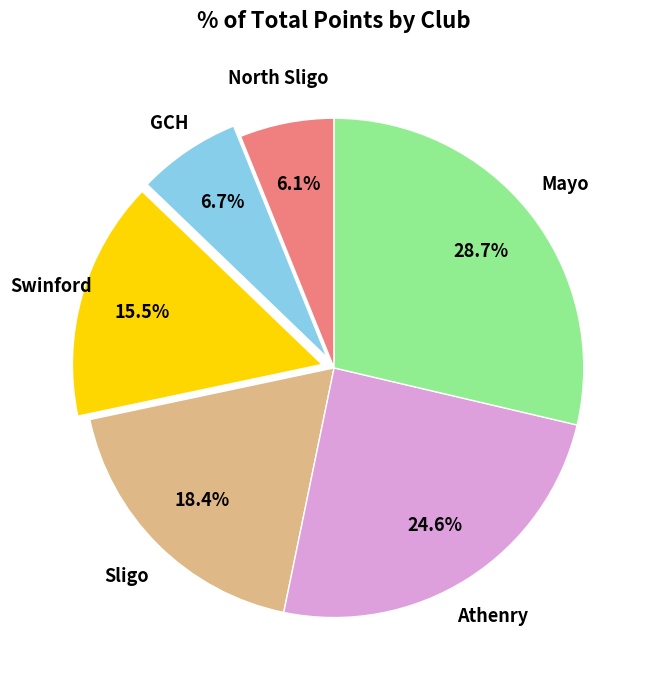

Count the number of slices in the pie.

6